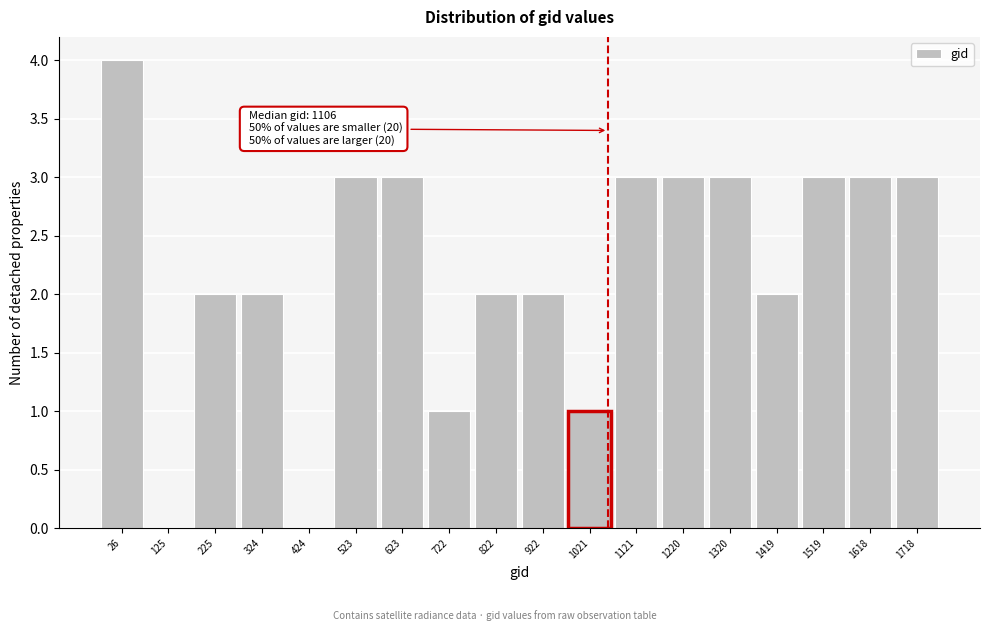

Reading right to left, what are all the values shown in this chart?

1718=3	1618=3	1519=3	1419=2	1320=3	1220=3	1121=3	1021=1	922=2	822=2	722=1	623=3	523=3	424=0	324=2	225=2	125=0	26=4